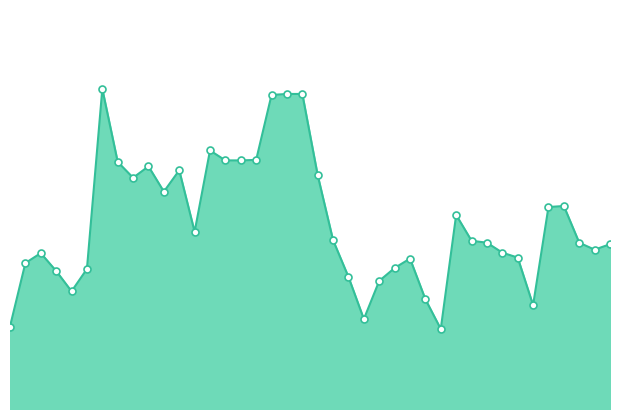

How many lines are shown in the chart?

1